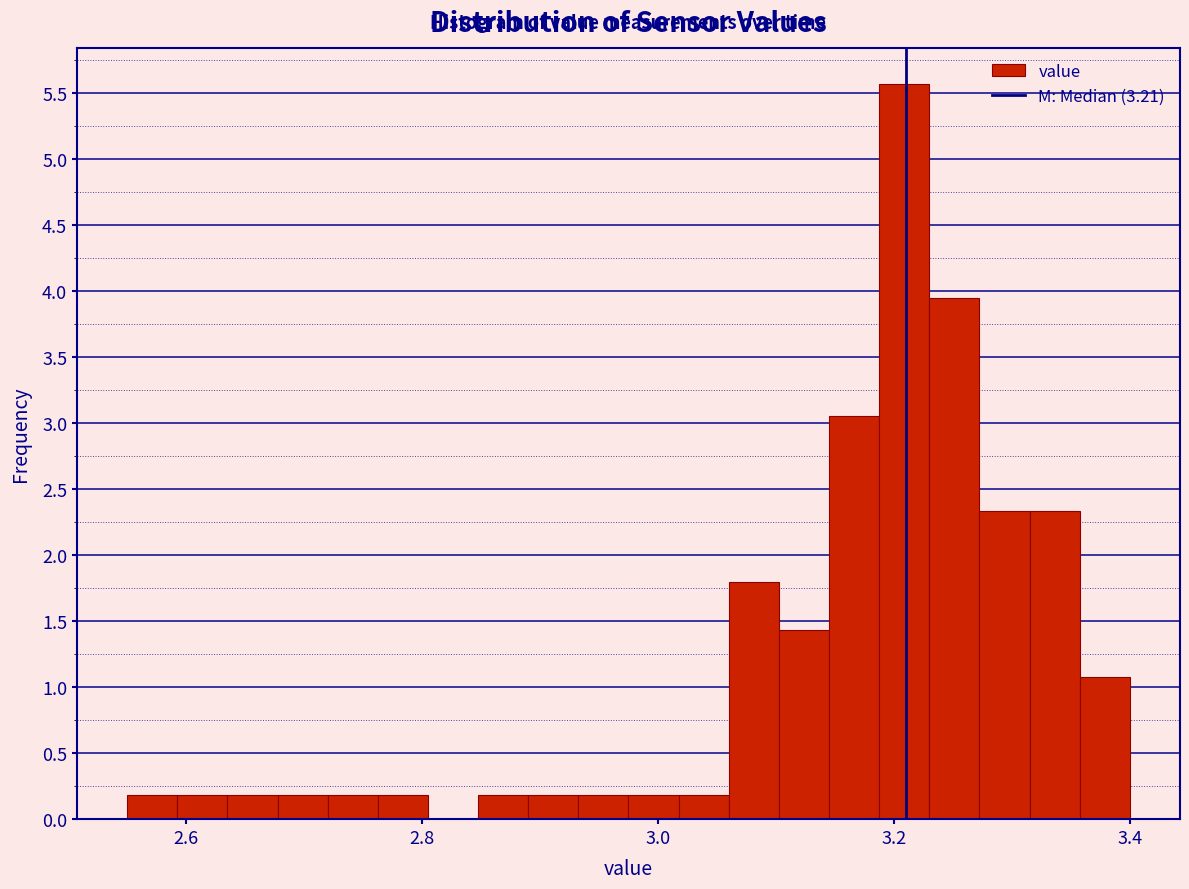

Around what value on the x-axis is the tallest bar? Give the approximate position of its centre, as read against the axis.

3.20